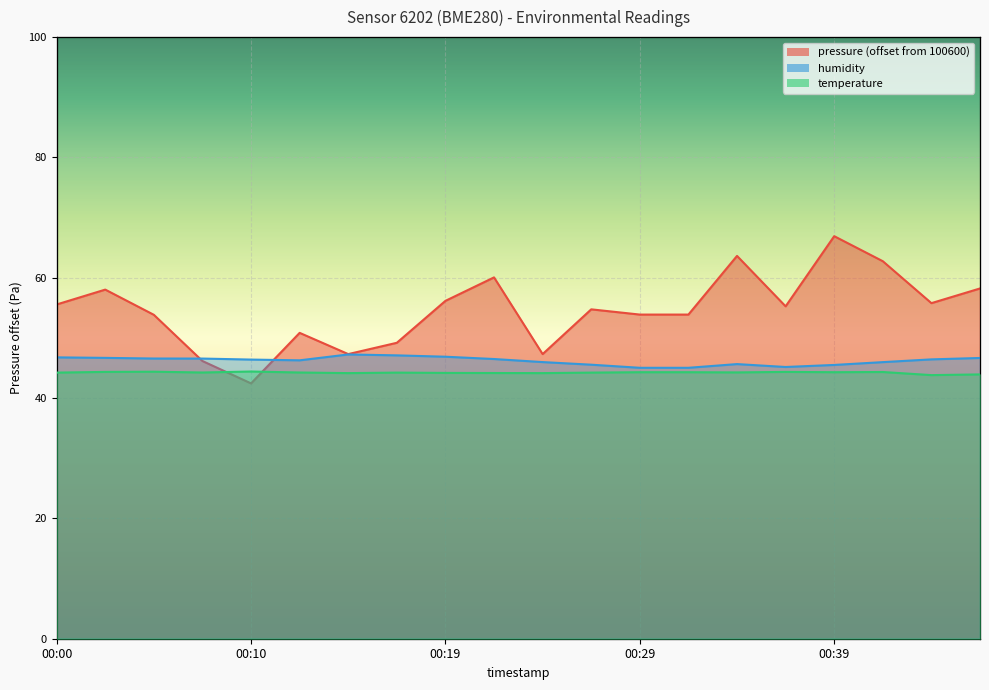

What is the lowest value of the humidity series?

54.0